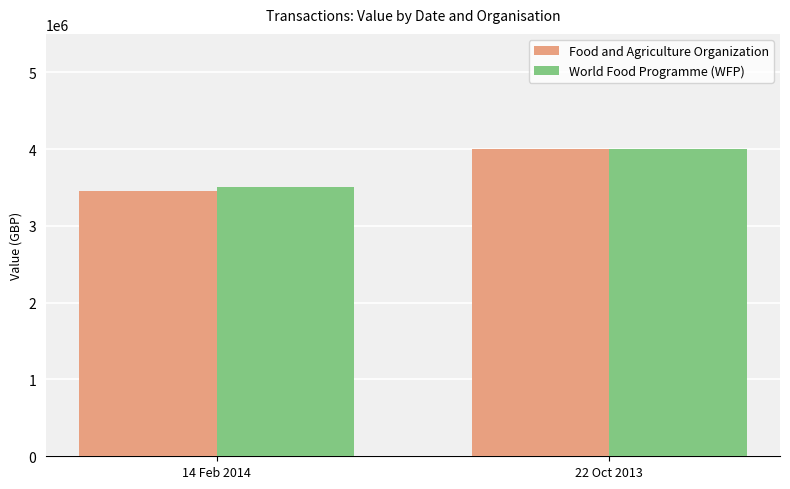

The value of Food and Agriculture Organization at 22 Oct 2013 is 4000000. True or false?

True